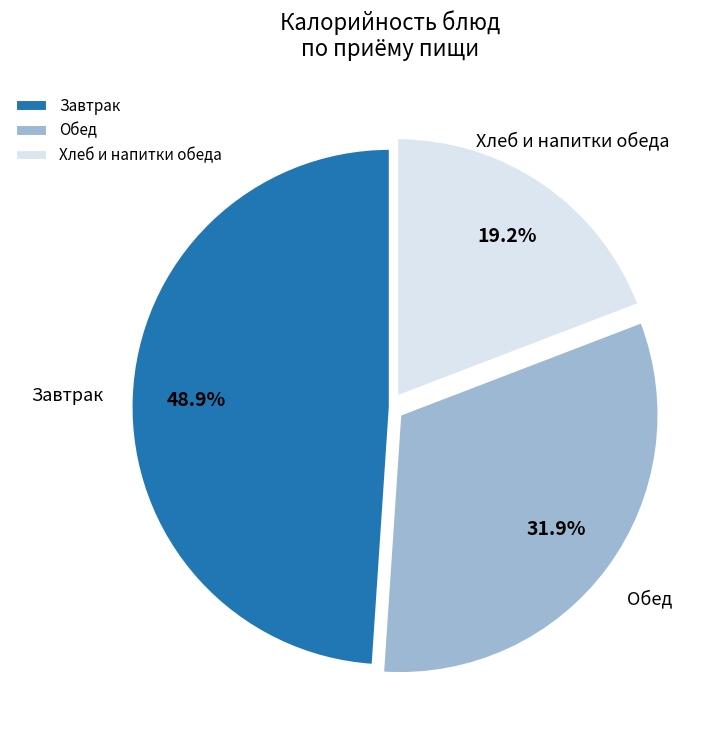

Approximately how many times larger is the value at Хлеб и напитки обеда compared to Обед?

0.6